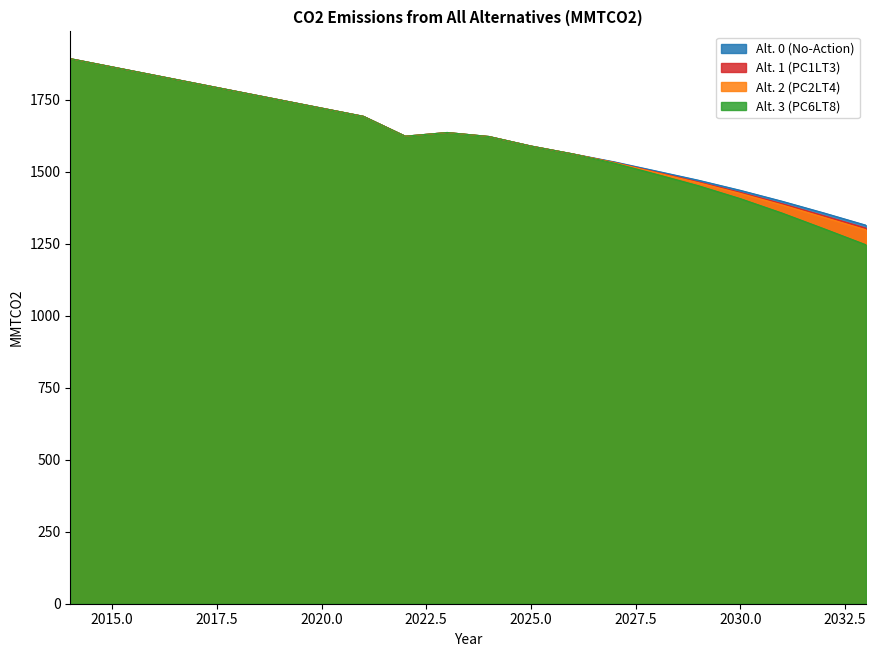

At which category is the sum across all series the highest?

2014